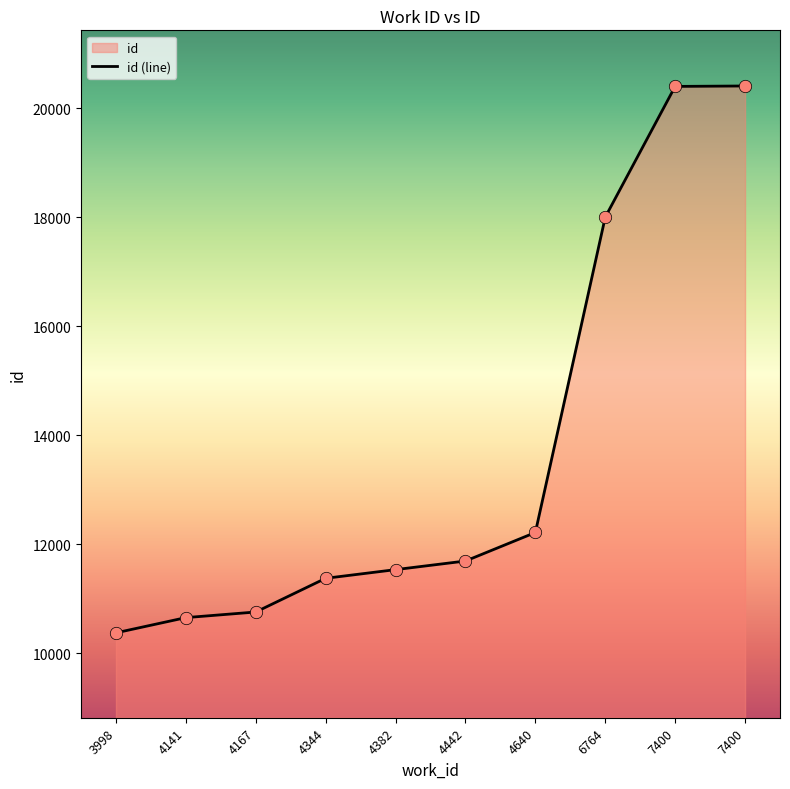

What is the change in value from 7400 to 7400?

+8